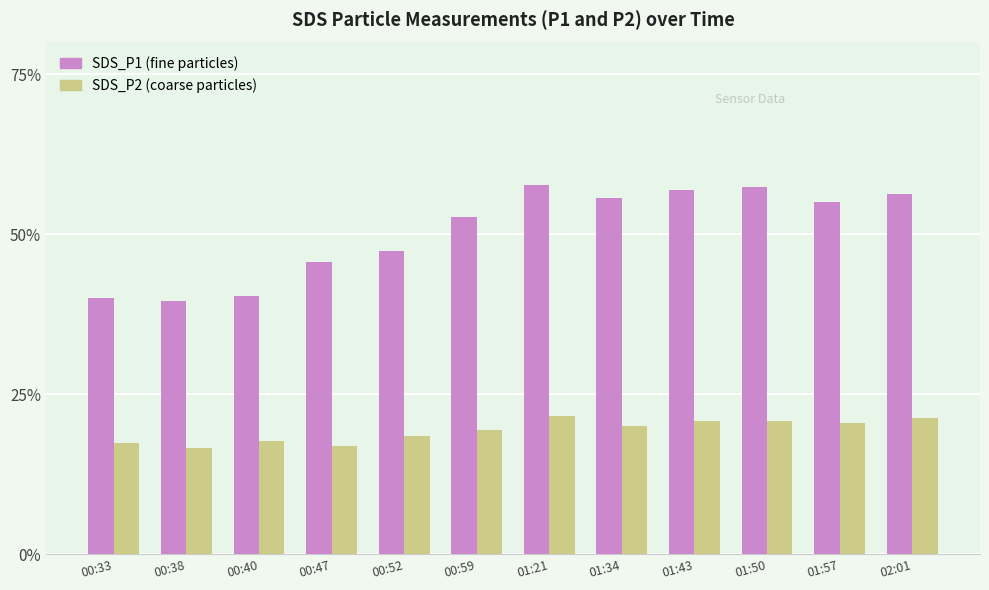

What is the spread (max minus min) of values at 01:57?

34.6